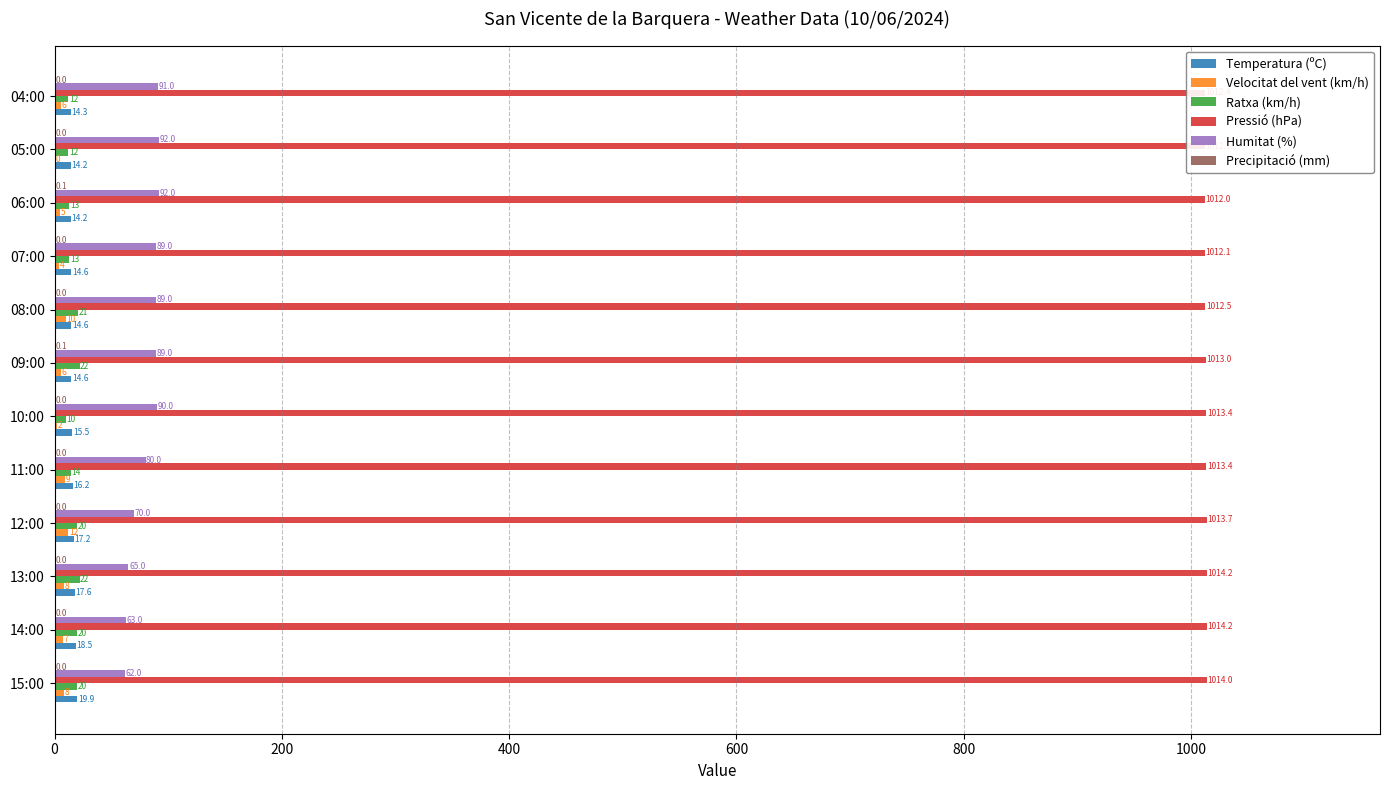

Is it true that Ratxa (km/h) equals 12.0 at 04:00?

True